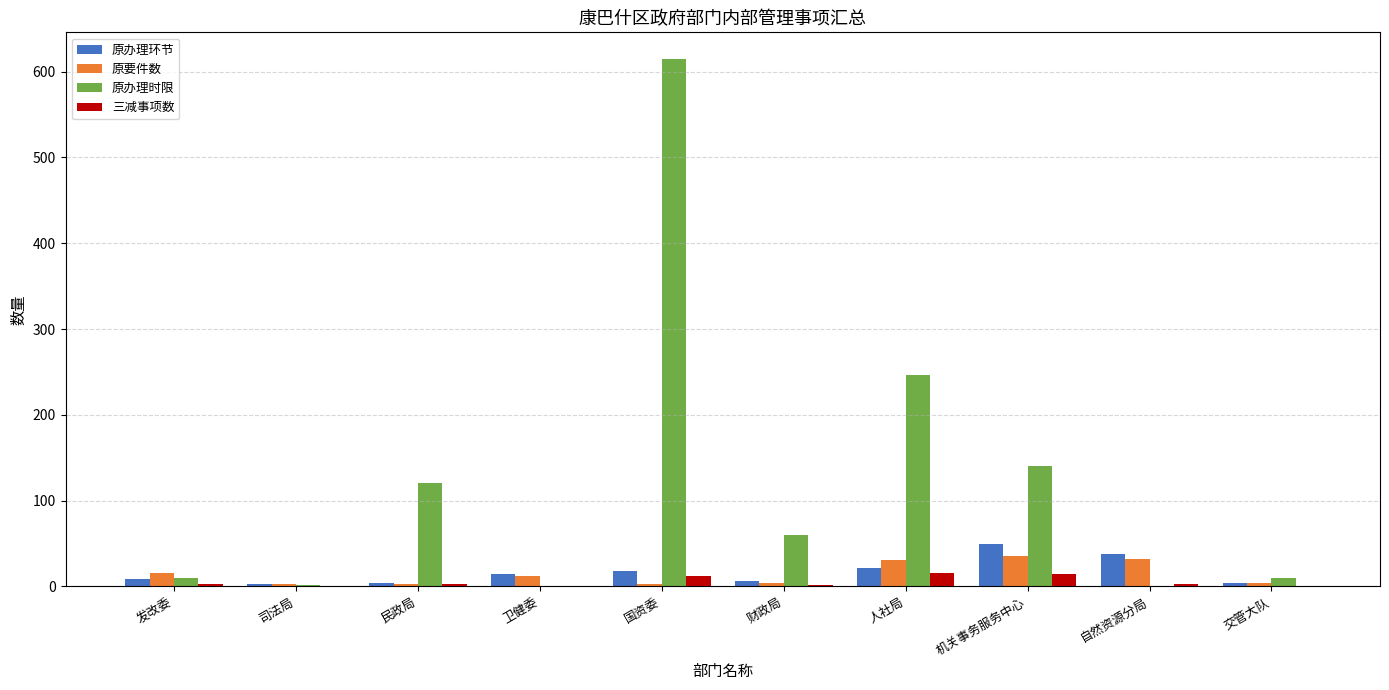

What is the sum of all 原办理环节 values?

168